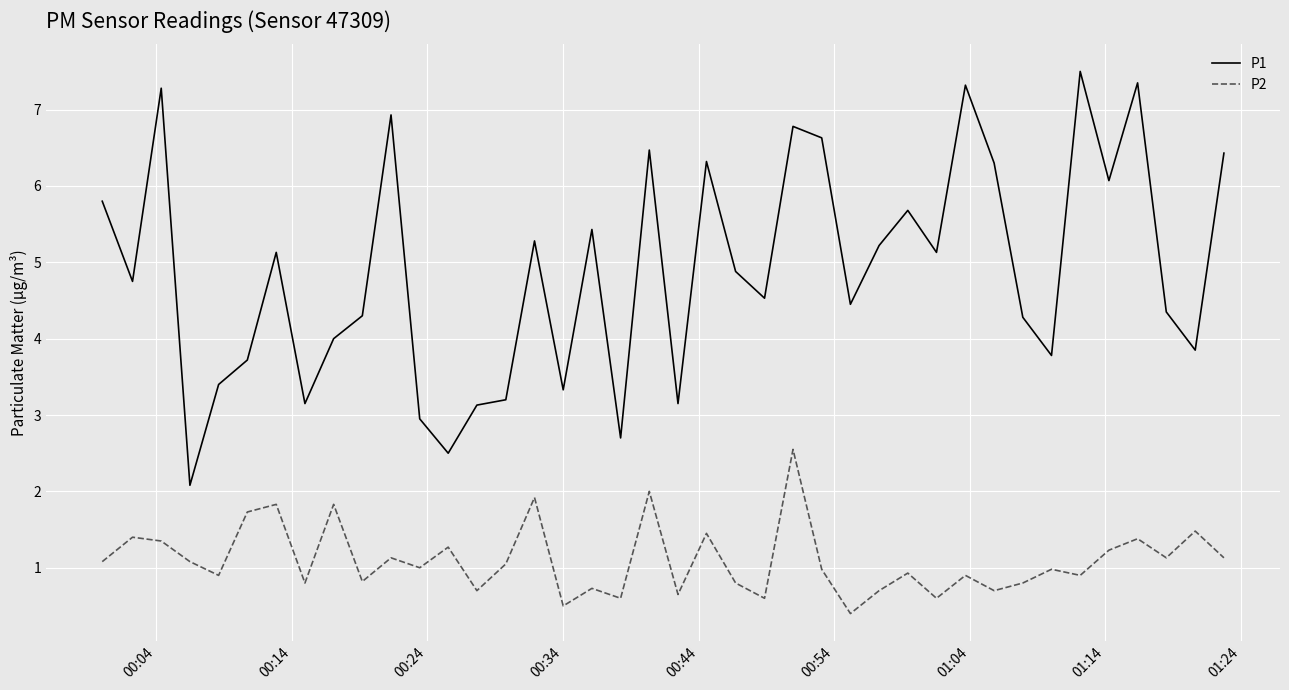

Which series has the largest range (max minus min)?

P1